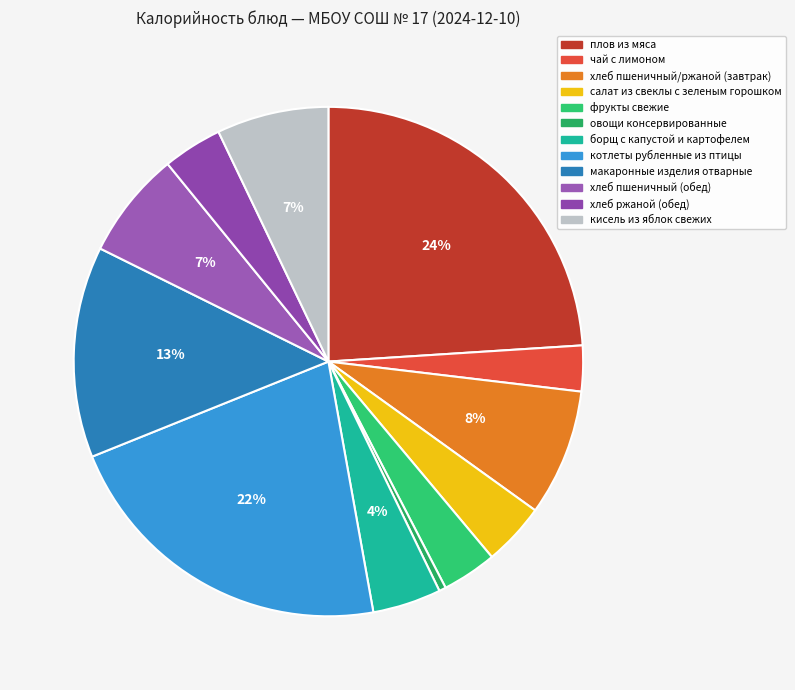

What percentage is the кисель из яблок свежих slice, to the nearest percent?

7%